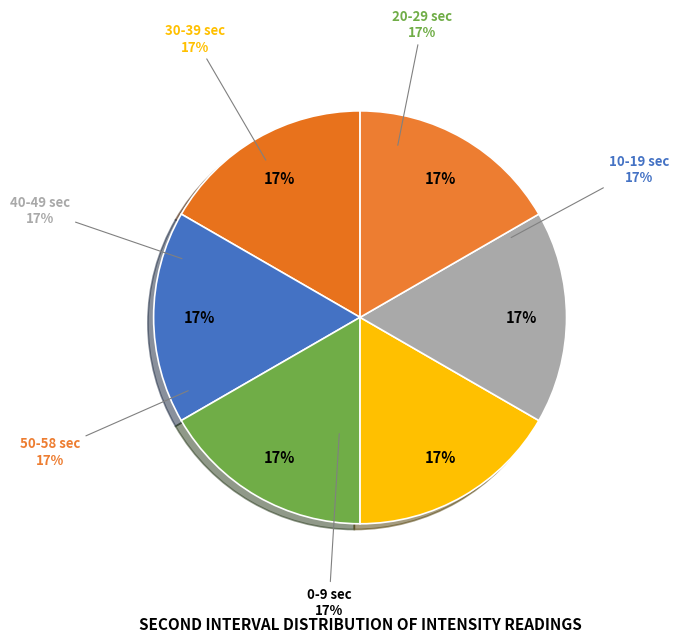

The 16 slice represents 21% of the pie. True or false?

False